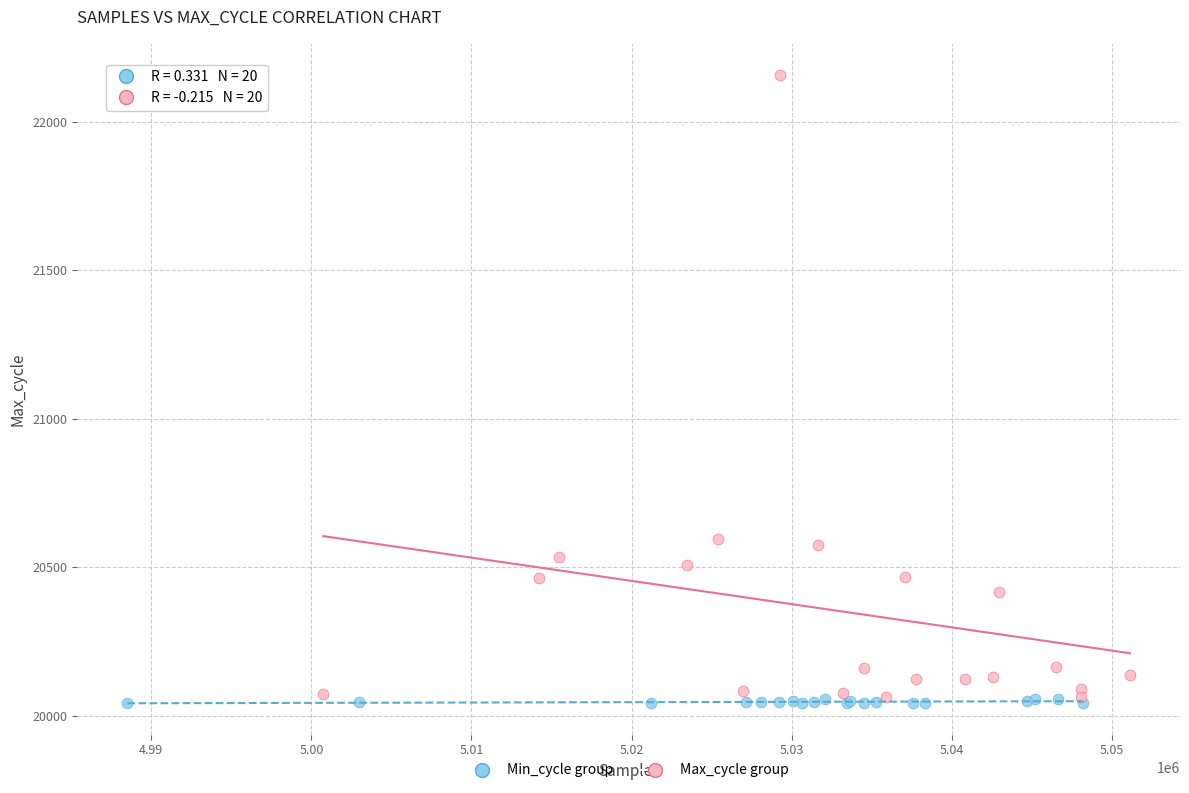

Which series reaches the maximum Y coordinate?

Max_cycle group